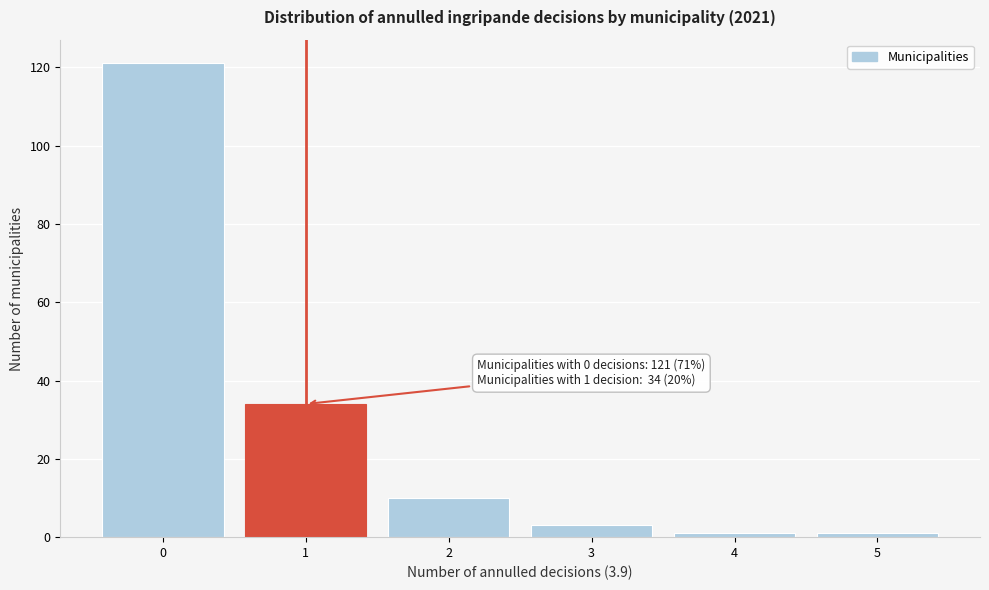

Reading right to left, transcribe all the data shown in this chart.

1	1	3	10	34	121